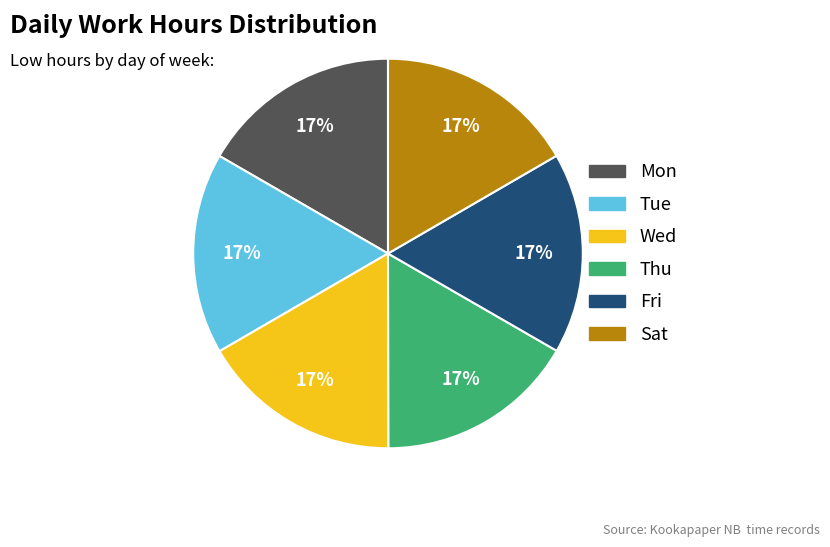

What is the ratio of the value at Wed to the value at Sat?

1.0